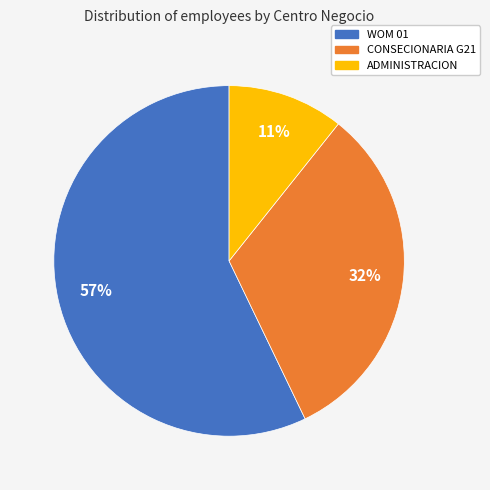

To the nearest percent, what is the combined percentage of WOM 01 and ADMINISTRACION?

68%